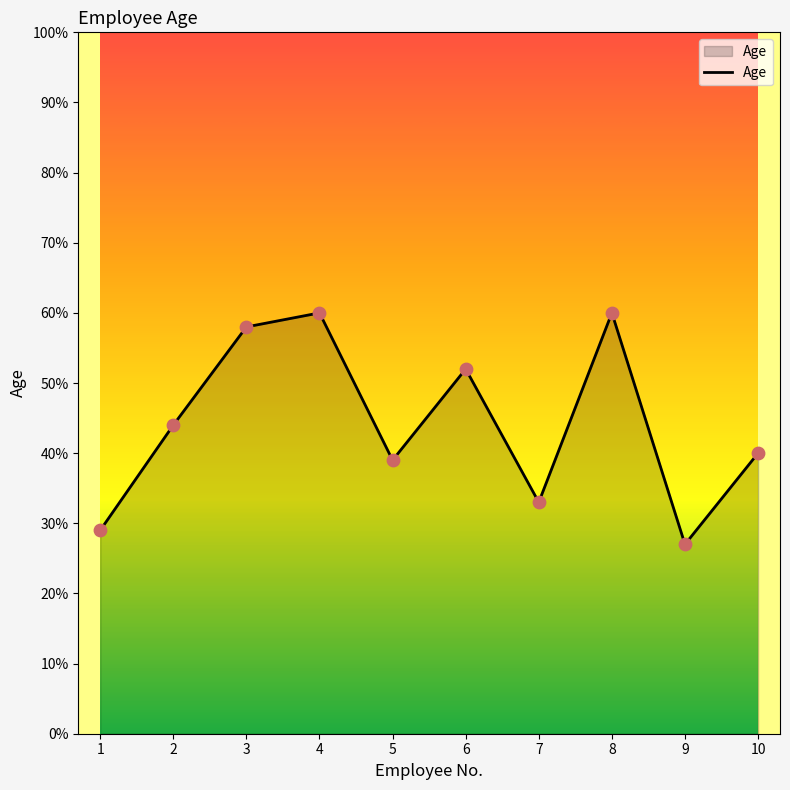

What is the change in value from 2 to 3?

+14